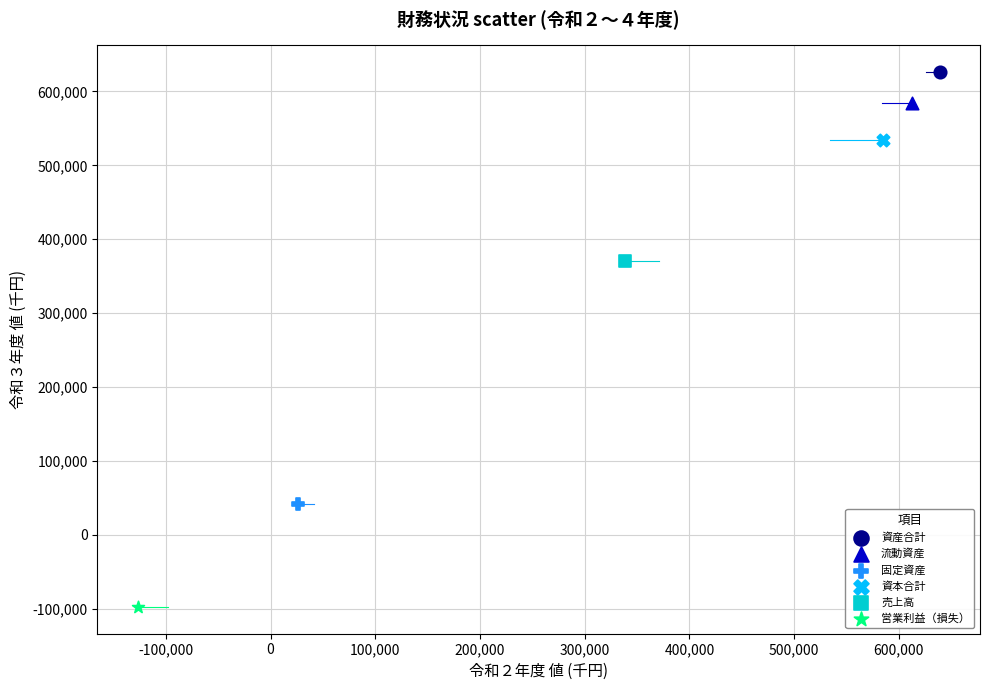

What are all the series names shown in the legend?

資産合計, 流動資産, 固定資産, 資本合計, 売上高, 営業利益（損失）